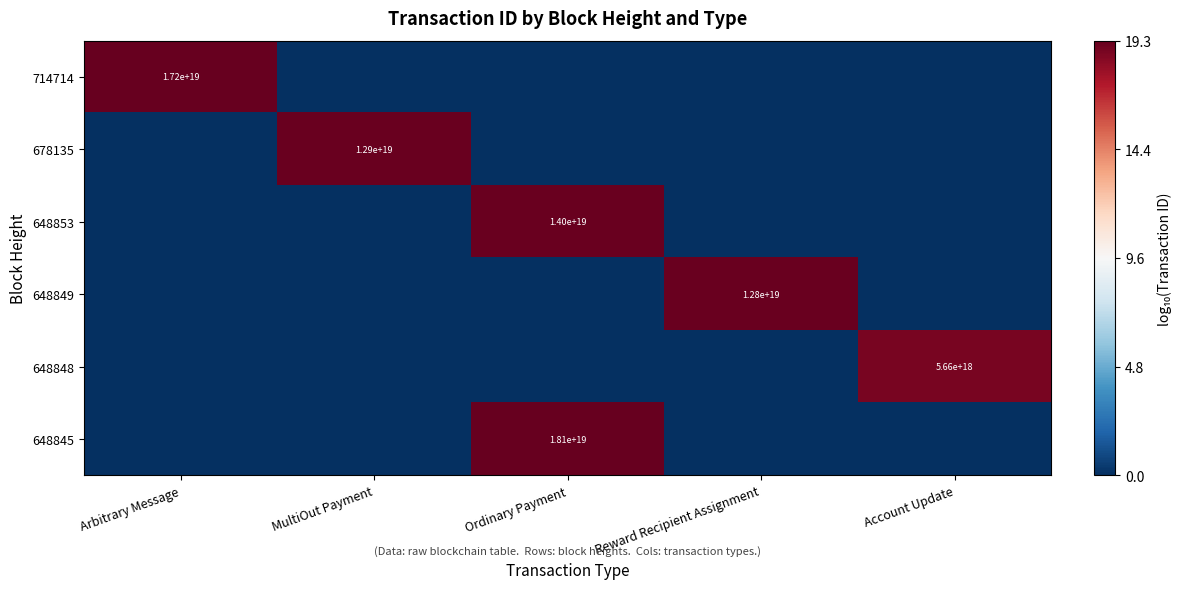

The 648845 series shows 4150354831868380160 at Ordinary Payment. True or false?

False